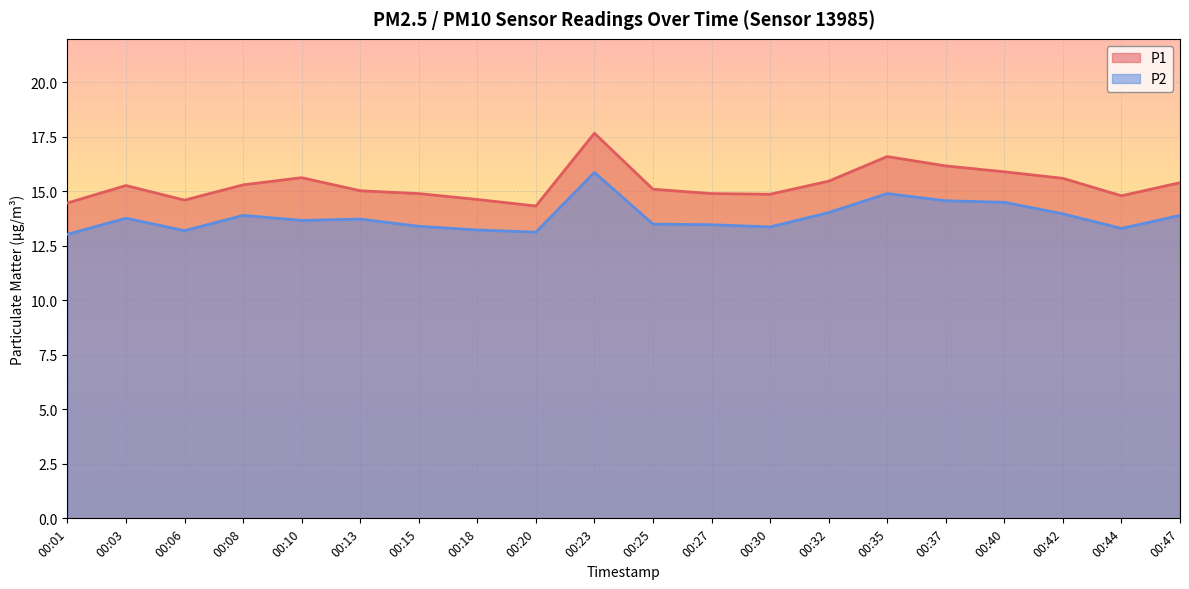

Which has a higher value, 00:06 or 00:10?

00:10